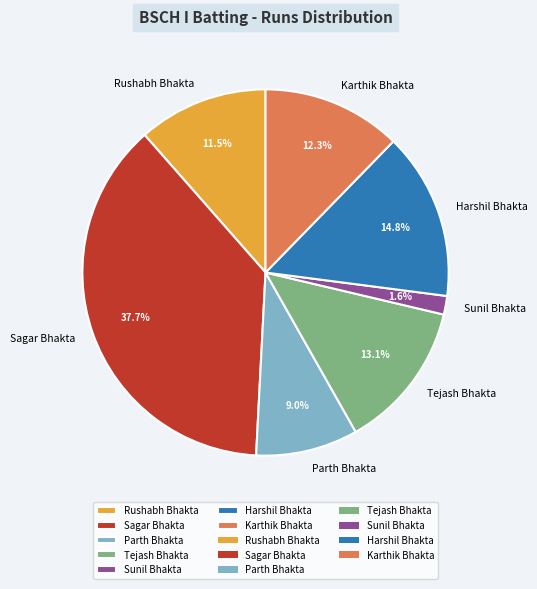

Rank the categories by value from highest to lowest.

Sagar Bhakta, Harshil Bhakta, Tejash Bhakta, Karthik Bhakta, Rushabh Bhakta, Parth Bhakta, Sunil Bhakta